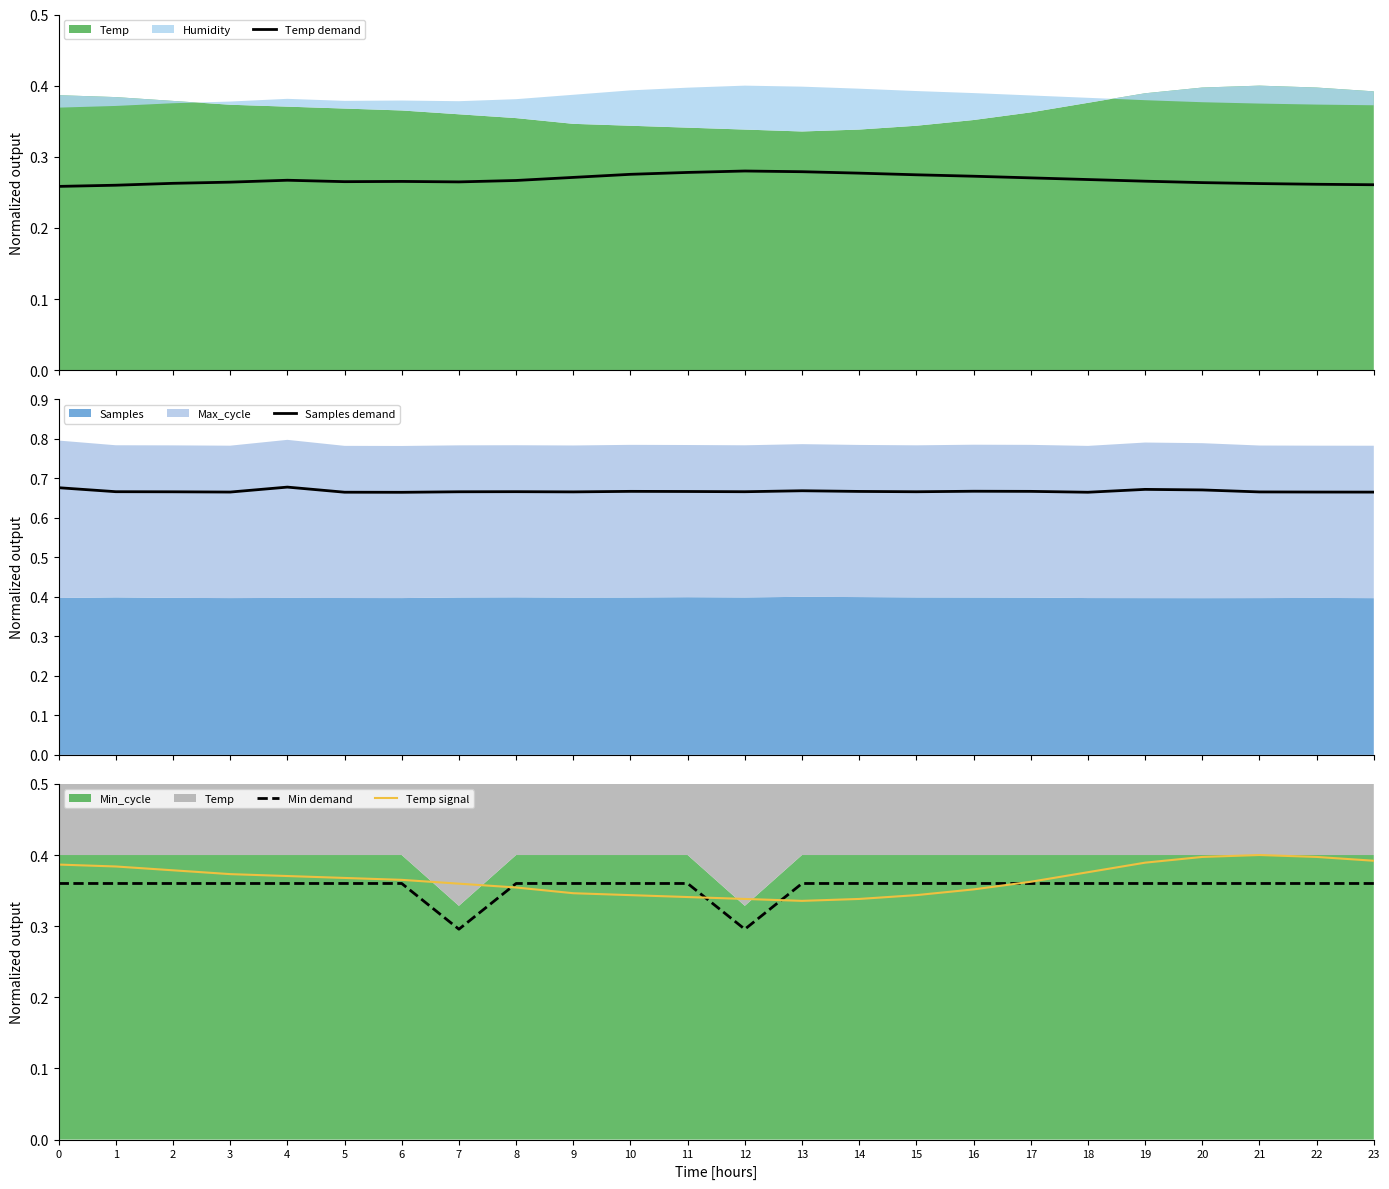

What is the value of the Temp demand point at the 20th from the left?

0.3